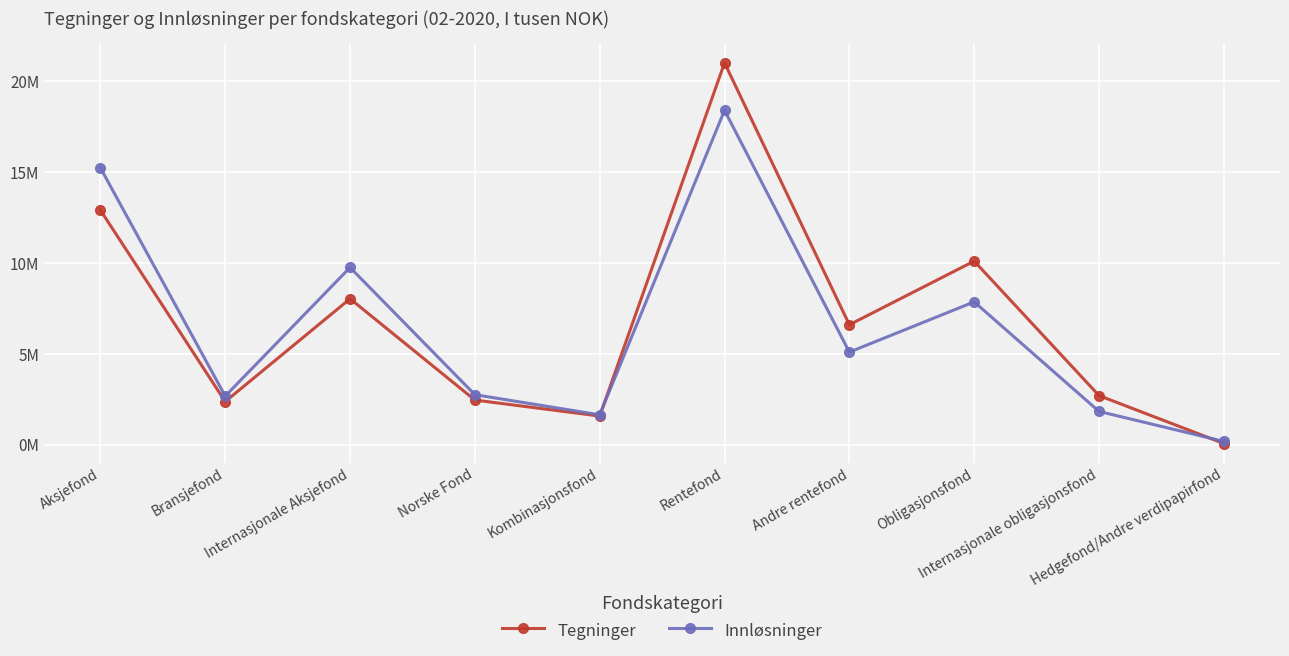

Between which two adjacent categories do Tegninger and Innløsninger first intersect?

Kombinasjonsfond and Rentefond